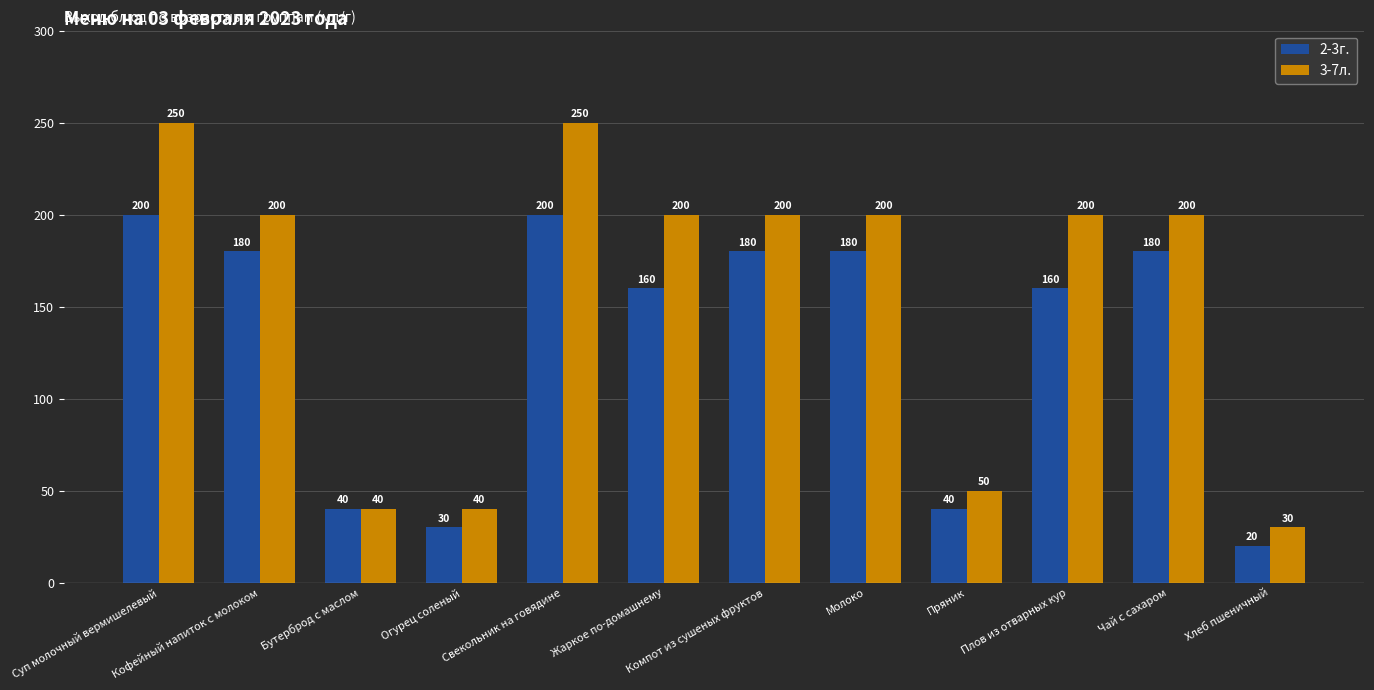

How many values in the 3-7л. series are below 200?

4